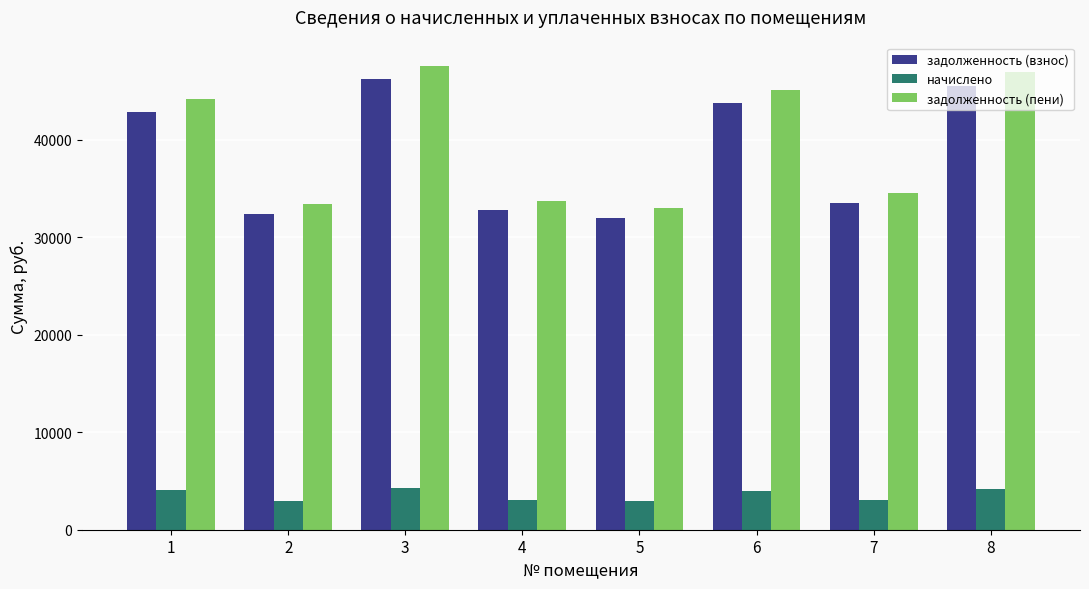

What is the lowest value of the задолженность (взнос) series?

31953.0